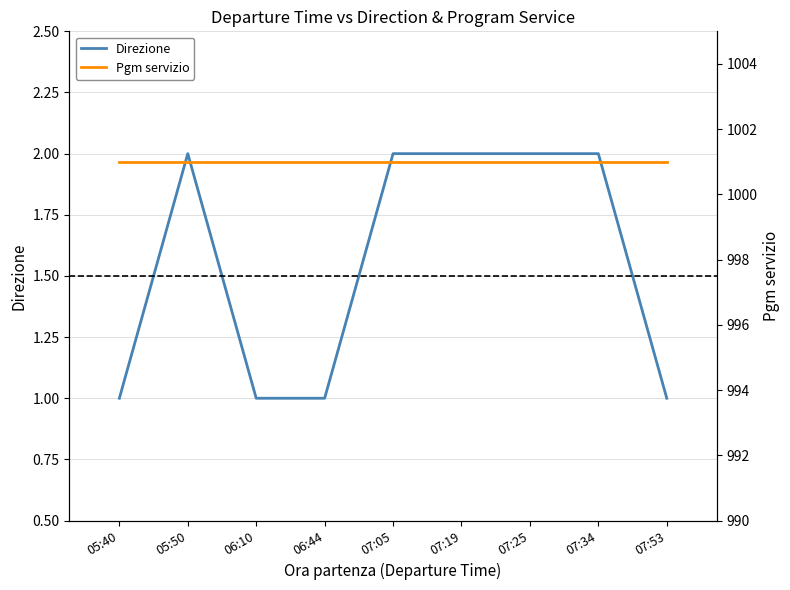

Is it true that Direzione equals 1 at 05:40?

True